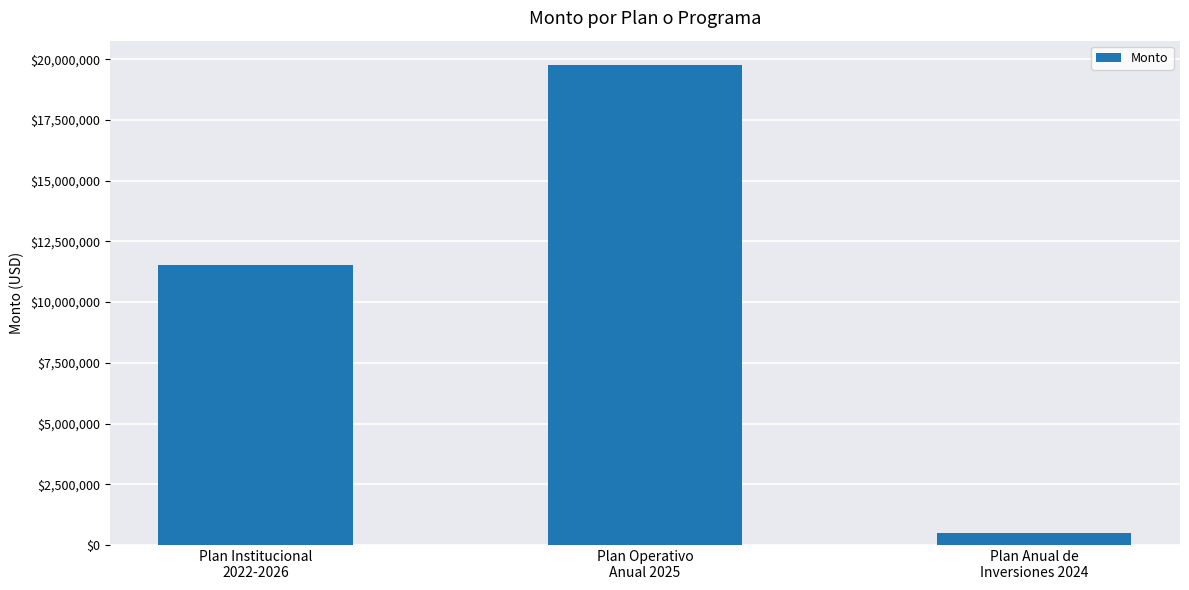

What is the value of the 3rd bar from the left?

474551.3